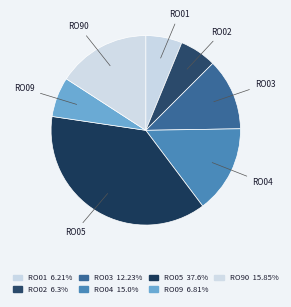

To the nearest percent, what is the average slice percentage?

14%